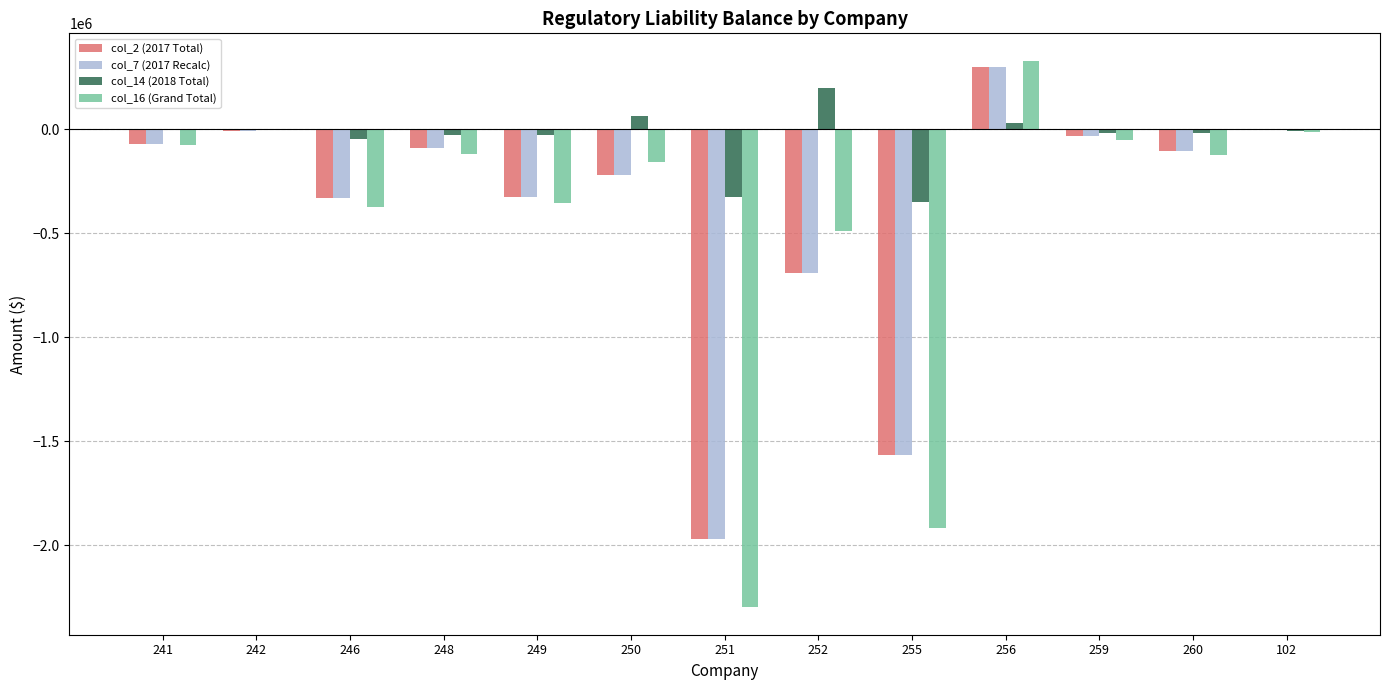

What is the sum of all col_14 (2018 Total) values?

-531671.8